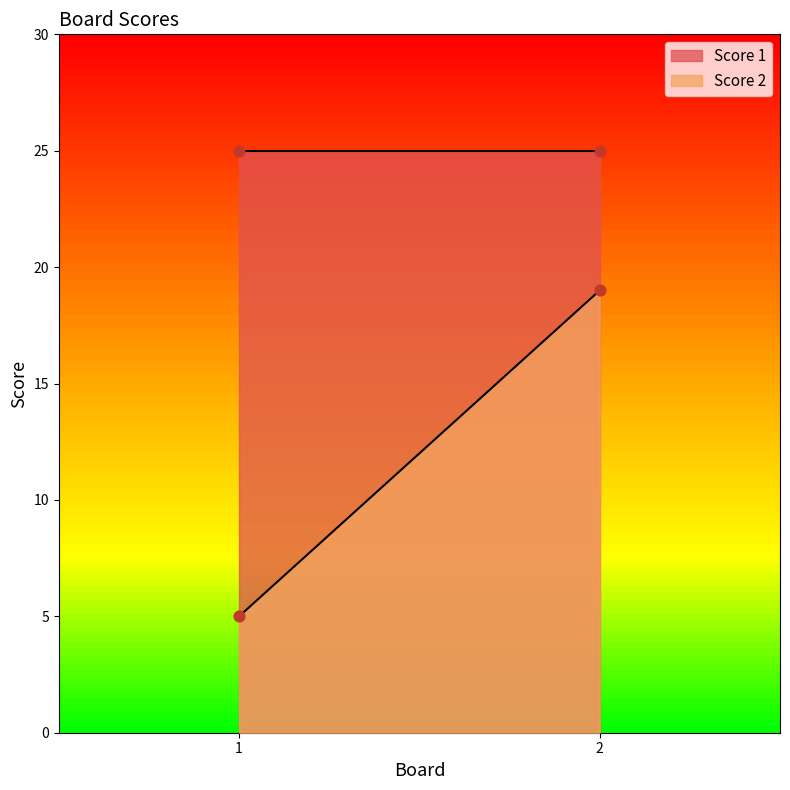

Which series reaches the maximum Y coordinate?

Score 1